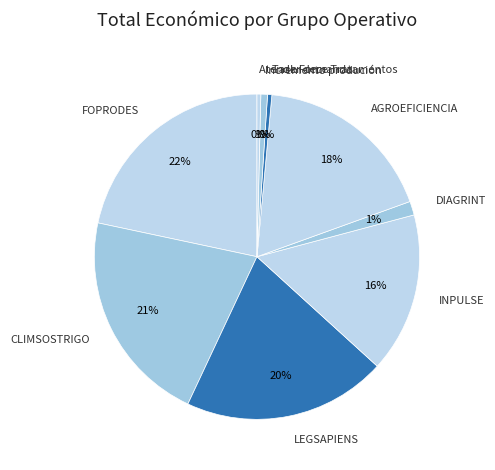

To the nearest percent, what is the difference between the LEGSAPIENS and Atender demanda slice percentages?

20%